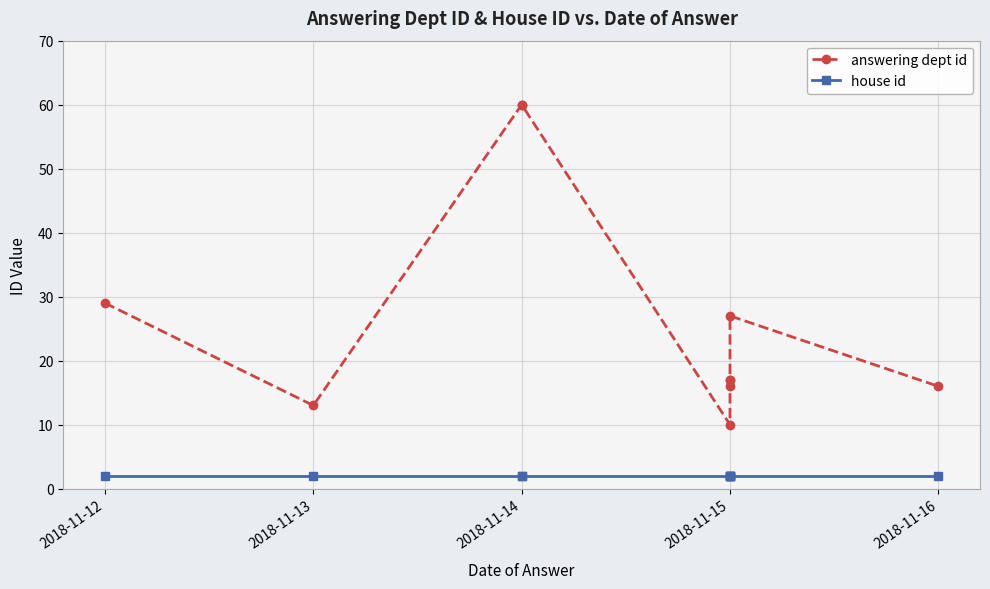

True or false: answering dept id and house id intersect in this chart.

False